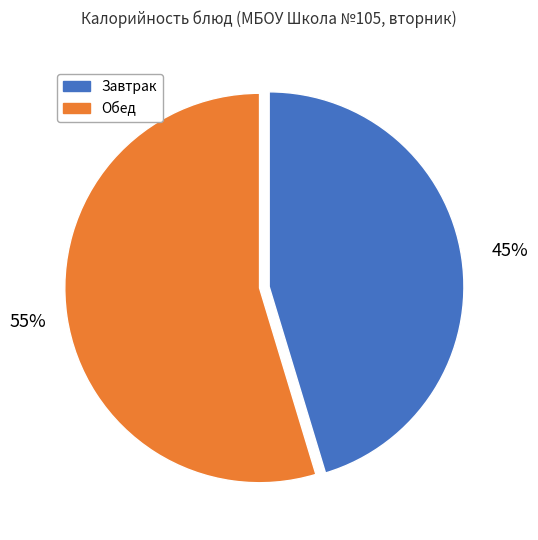

Is there any slice that represents more than half of the pie?

Yes